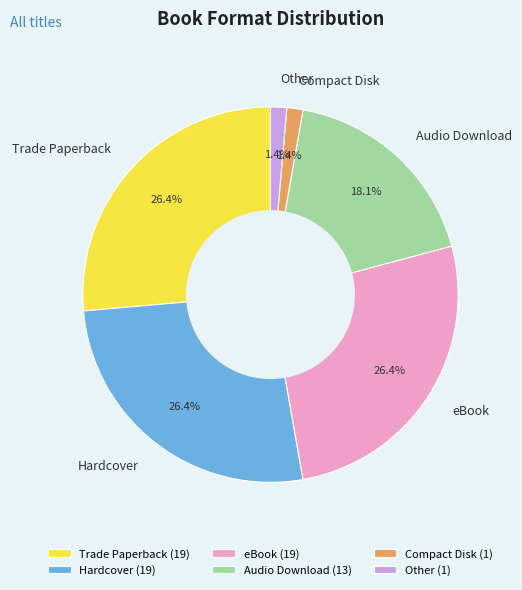

Combined, do Audio Download and Trade Paperback account for over 50%?

No